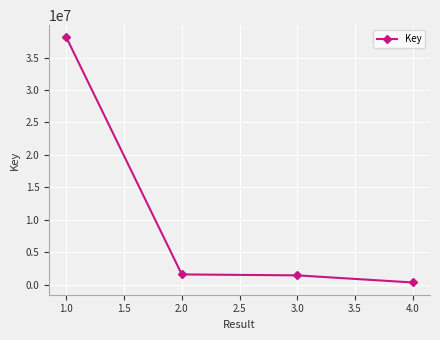

What is the sum of all values?

41452056